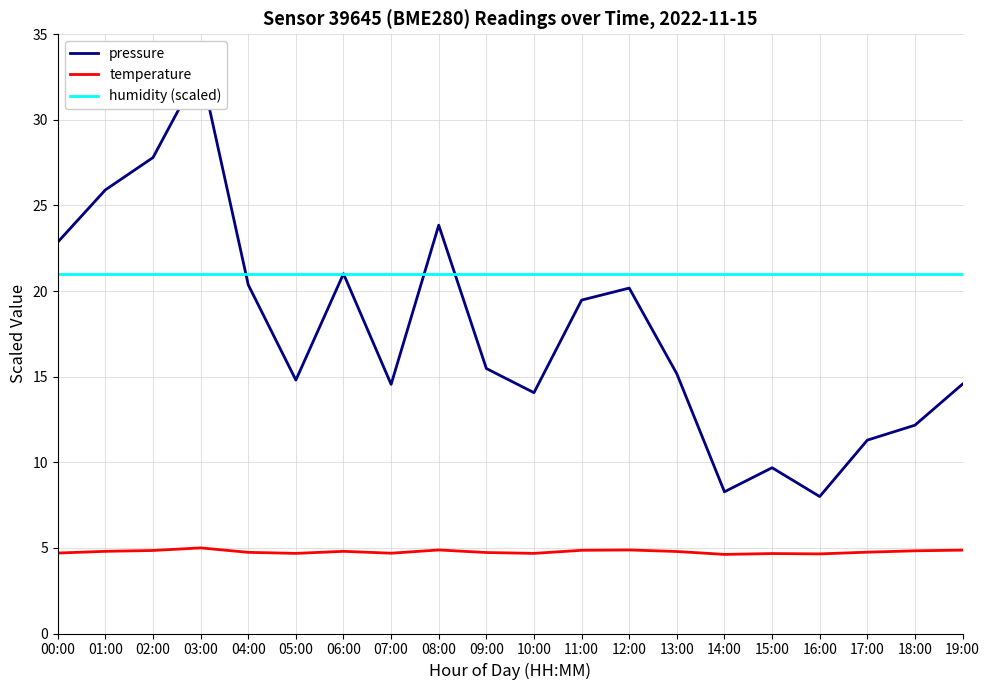

What position from the left is 10:00?

11